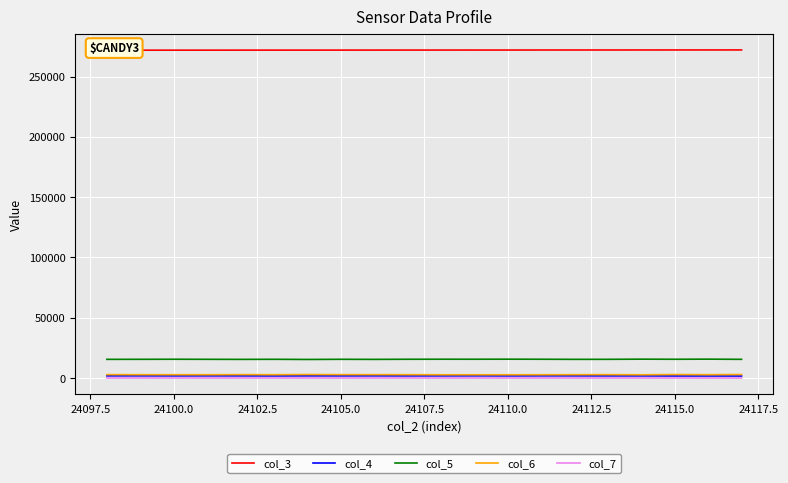

True or false: col_5 and col_7 cross at least once.

False